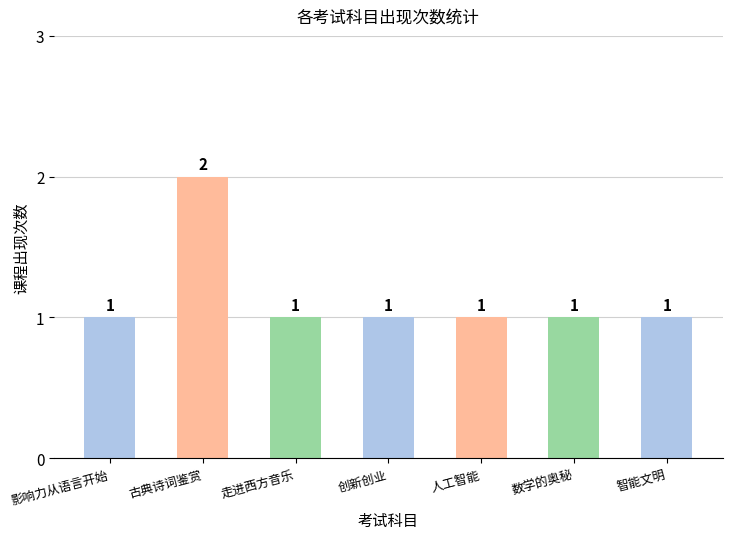

What is the label of the 7th bar from the left?

智能文明